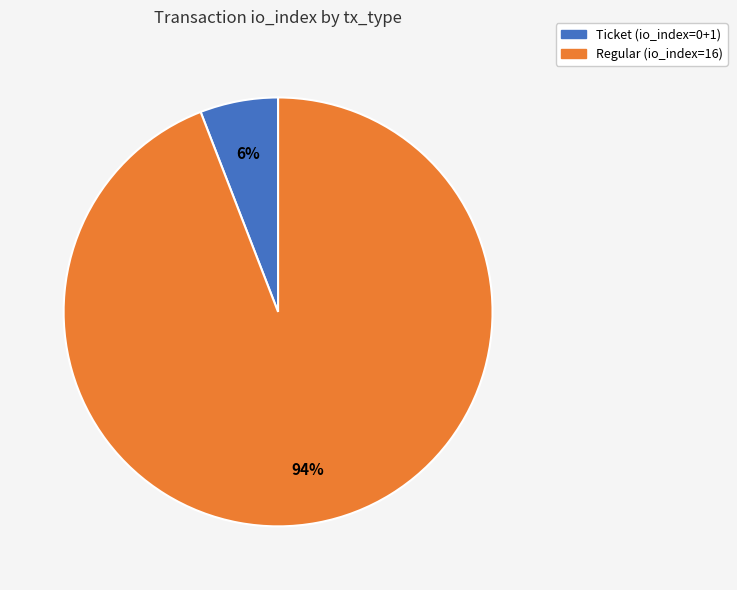

Do Regular (io_index=16) and Ticket (io_index=0+1) together represent more than half of the pie?

Yes